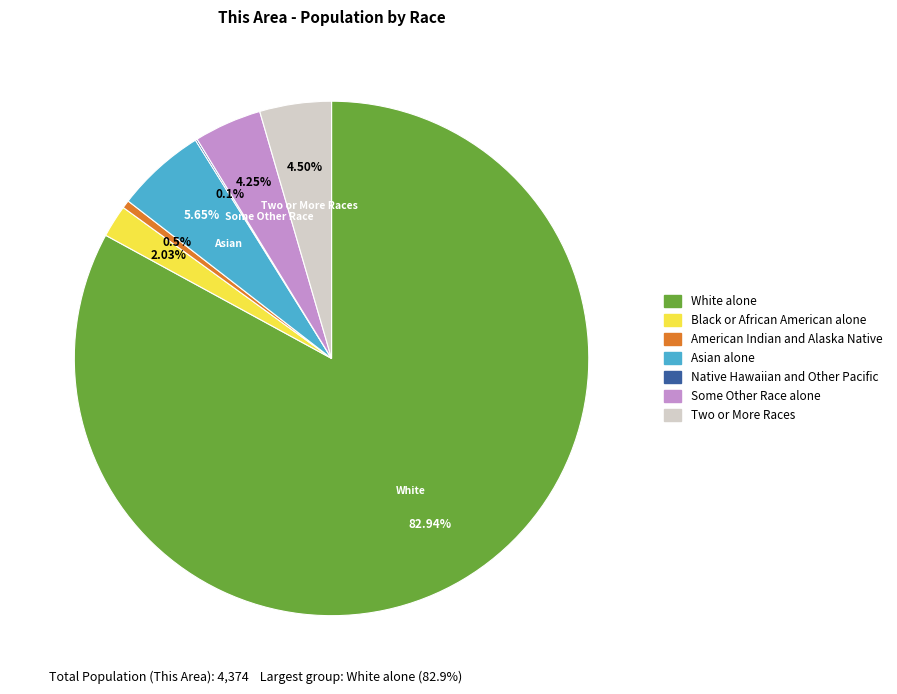

Do Some Other Race alone and Asian alone together represent more than half of the pie?

No